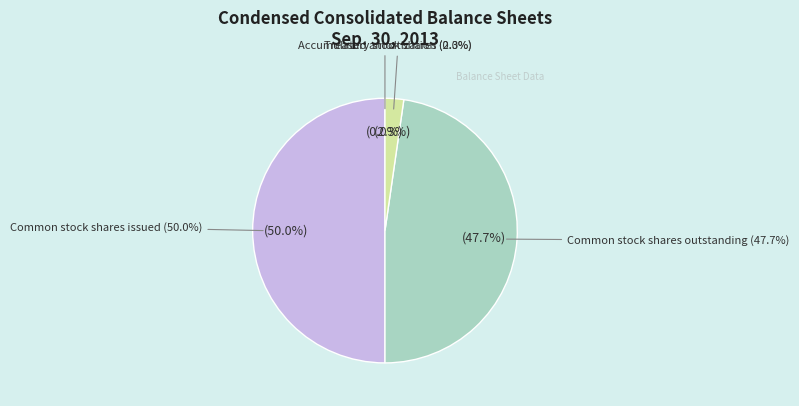

The Common stock, shares issued slice represents 36% of the pie. True or false?

False